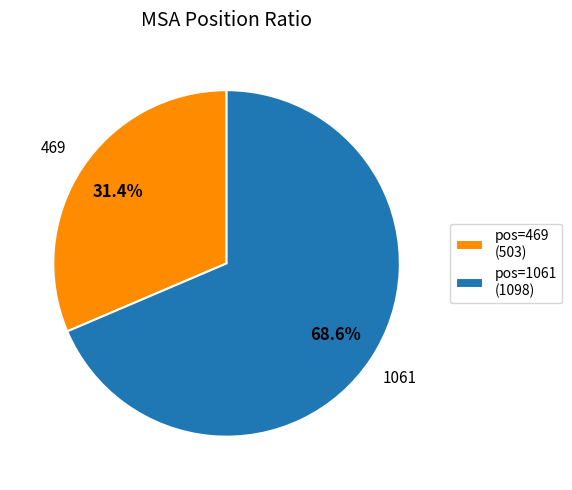

How many segments does this pie chart have?

2